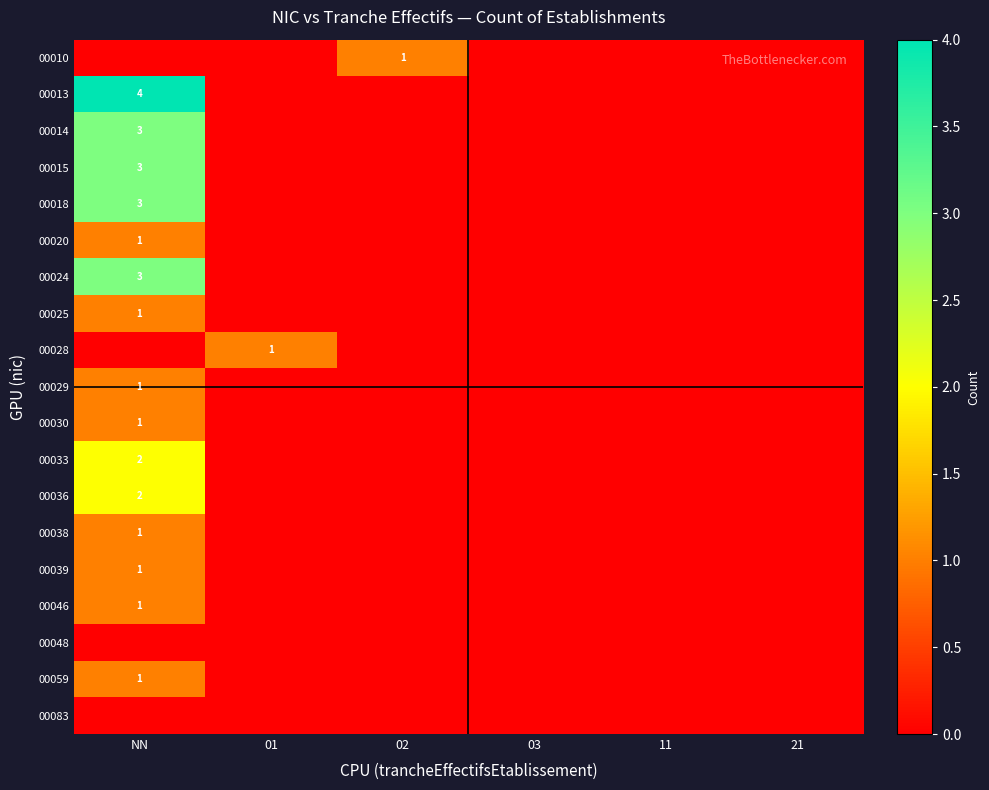

True or false: 00024 has a value of 3 at NN.

True